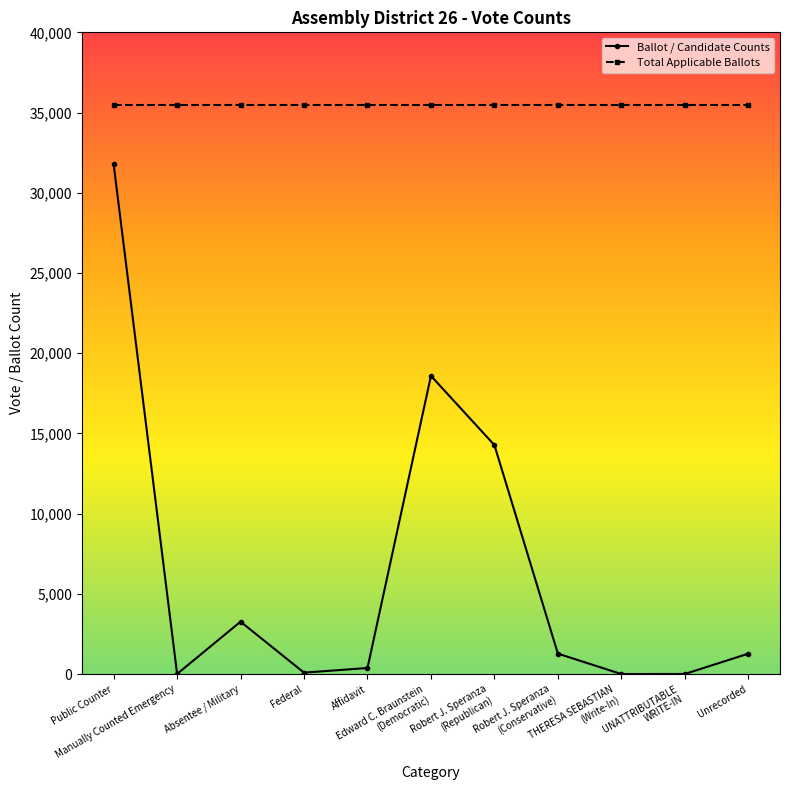

How many categories are shown in the chart?

11